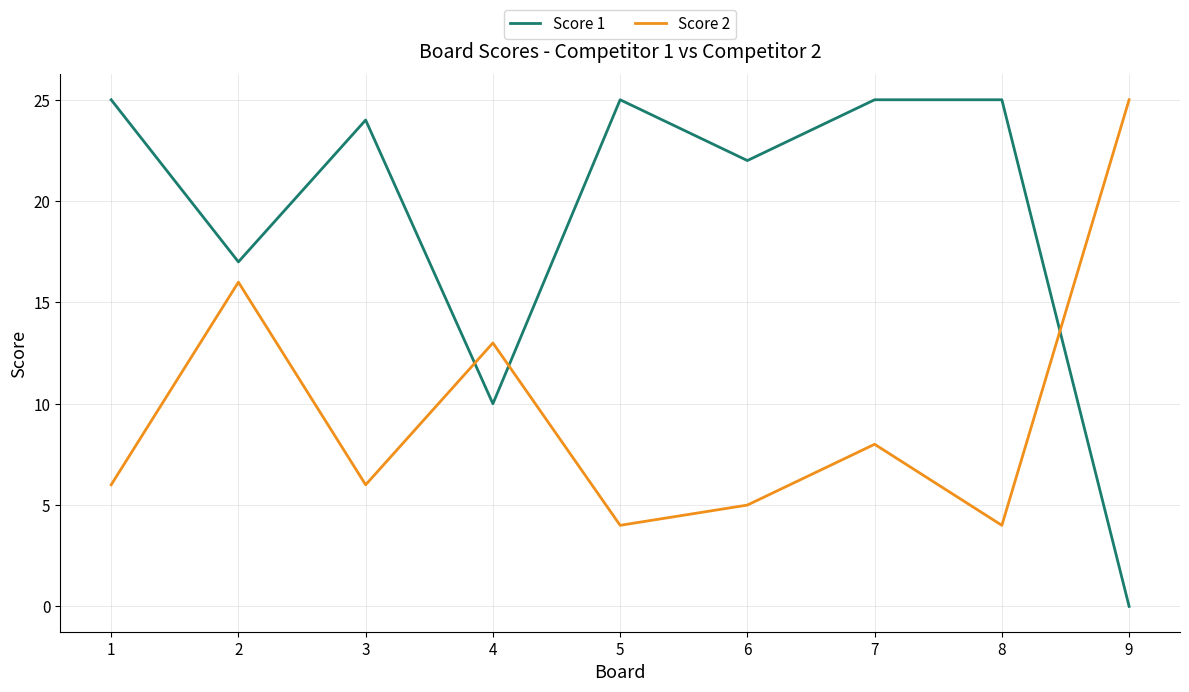

Between 4 and 8, which series saw the biggest shift?

Score 1